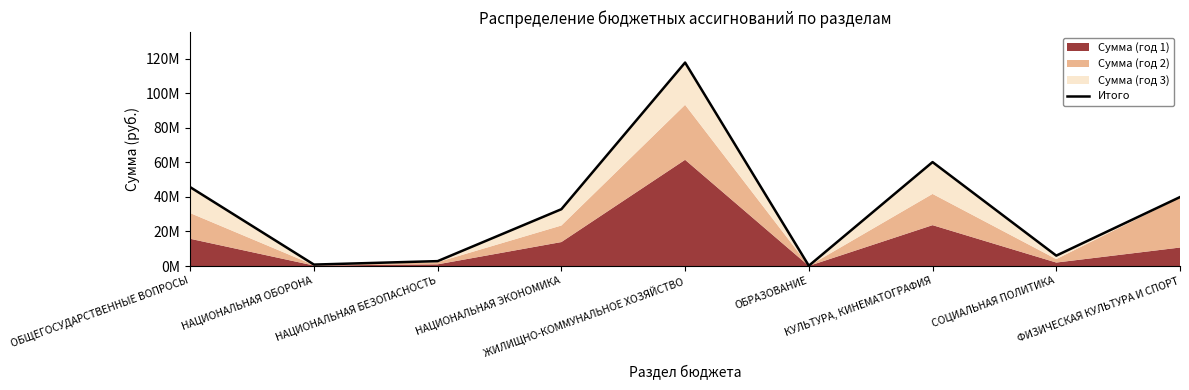

Where is the first local maximum?

ЖИЛИЩНО-КОММУНАЛЬНОЕ ХОЗЯЙСТВО